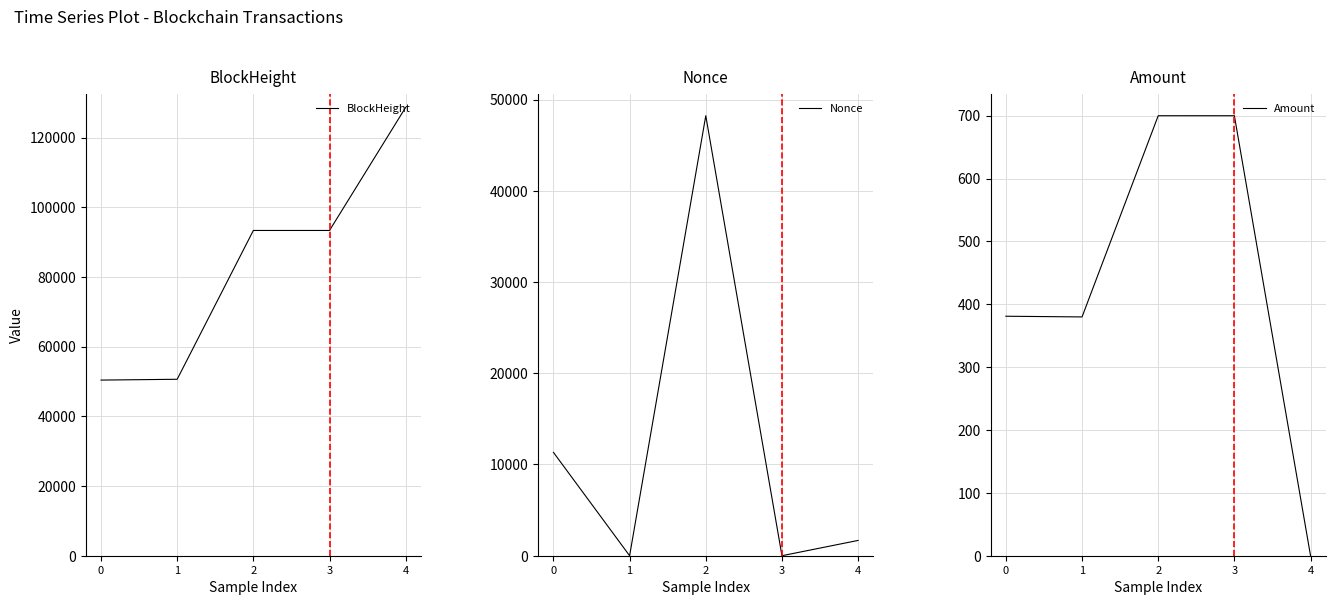

What are all the series names shown in the legend?

BlockHeight, Nonce, Amount